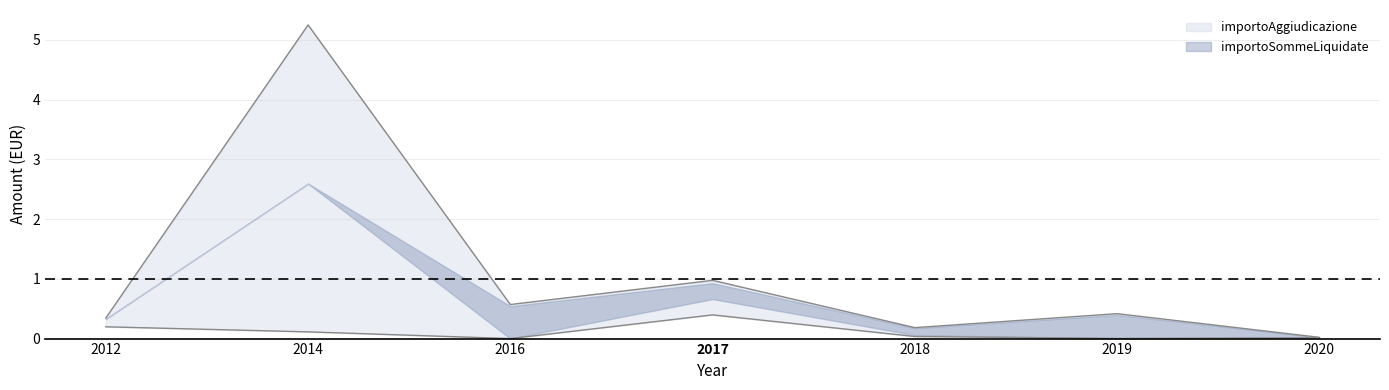

What is the average value?

1.1